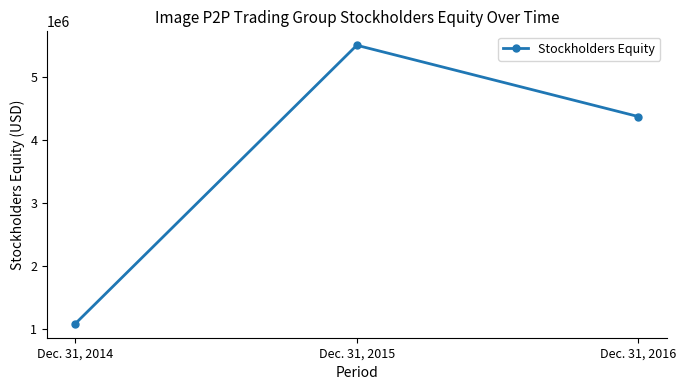

Reading left to right, extract all data points from this chart.

1084389	5502088	4371120